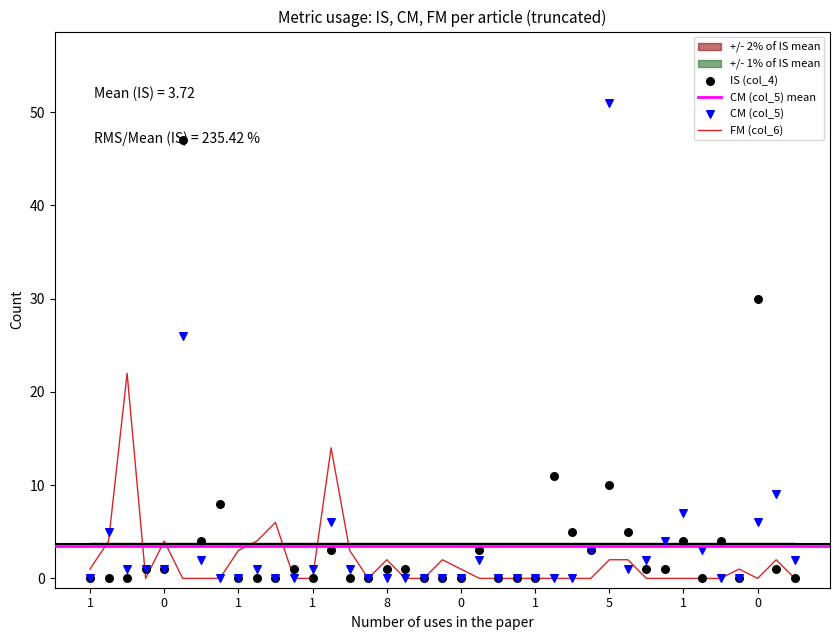

Is the value of FM (col_6) at 2 greater than the value of IS (col_4) at 5?

No